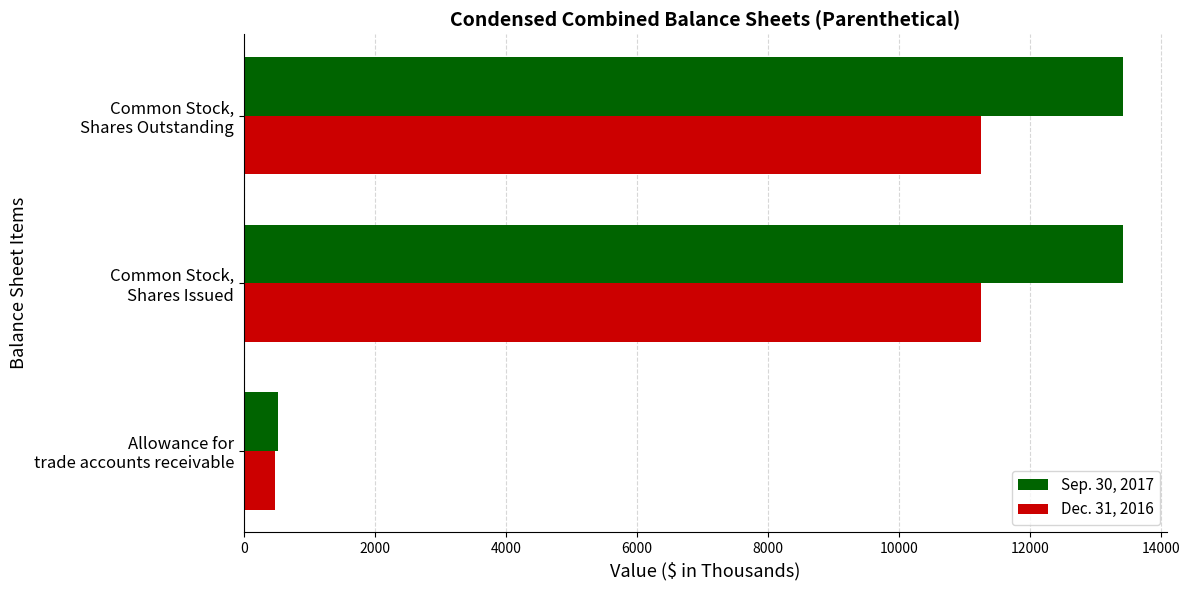

Which series has the widest spread of values?

Sep. 30, 2017